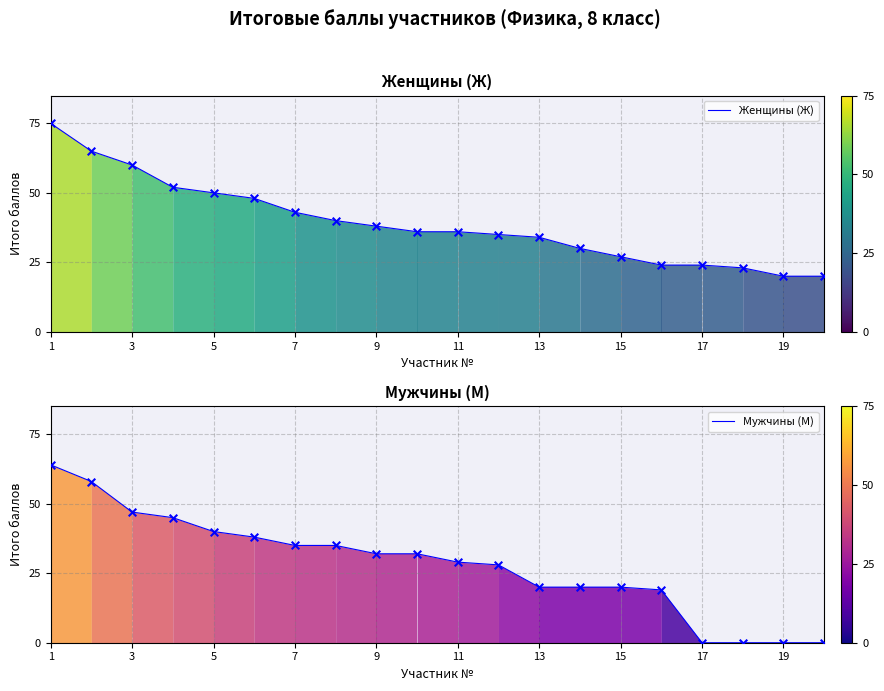

Which series reaches the minimum Y coordinate?

Мужчины (М)